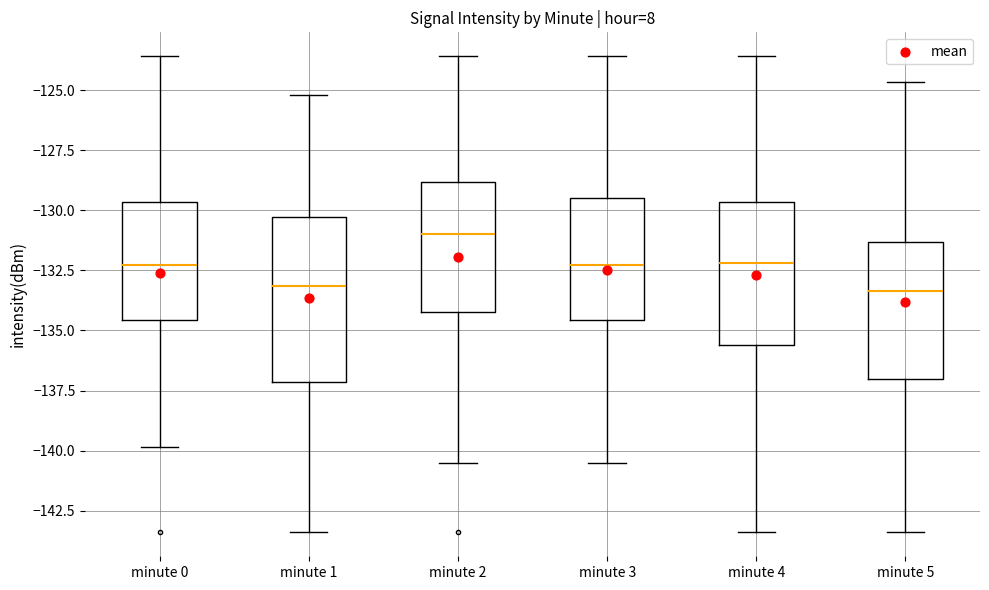

Where does the median line of the box for minute 4 sit on the y-axis? The values are not printed on the chart, so give them approximately, as read against the axis.

-132.0